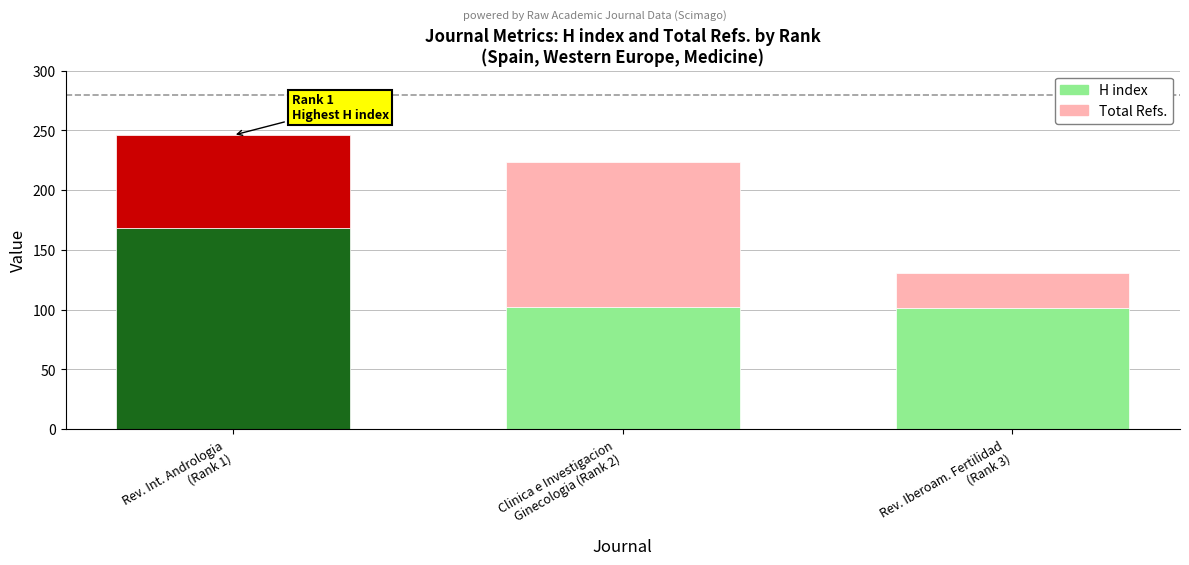

What is the average value of the H index series?

124